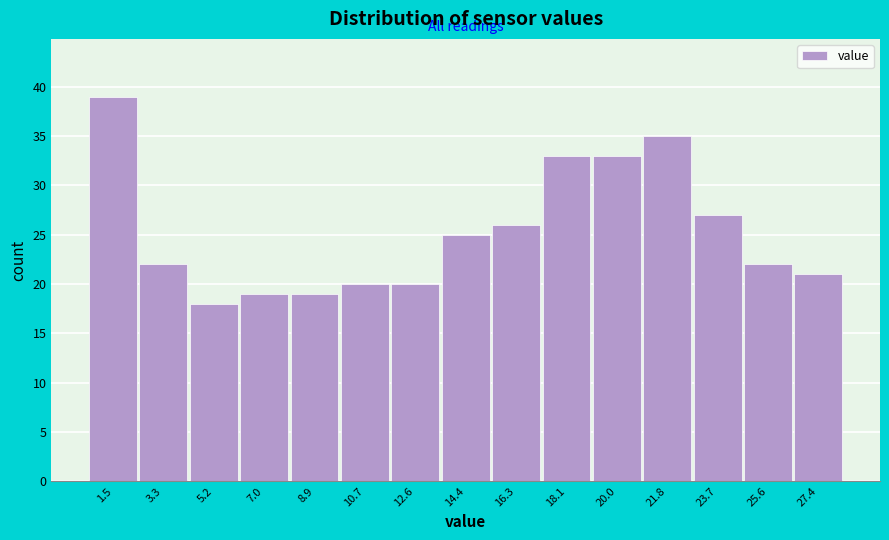

Reading left to right, transcribe this chart: for each bar, give the range it covers on the x-axis and its height. Neither the bar edges nor the heights are printed on the chart, so give them approximately, as read against the axes.

0.6 to 2.4: 39
2.4 to 4.2: 22
4.2 to 6.2: 18
6.2 to 8.0: 19
8.0 to 9.8: 19
9.8 to 11.6: 20
11.6 to 13.6: 20
13.6 to 15.4: 25
15.4 to 17.2: 26
17.2 to 19.0: 33
19.0 to 21.0: 33
21.0 to 22.8: 35
22.8 to 24.6: 27
24.6 to 26.4: 22
26.4 to 28.4: 21